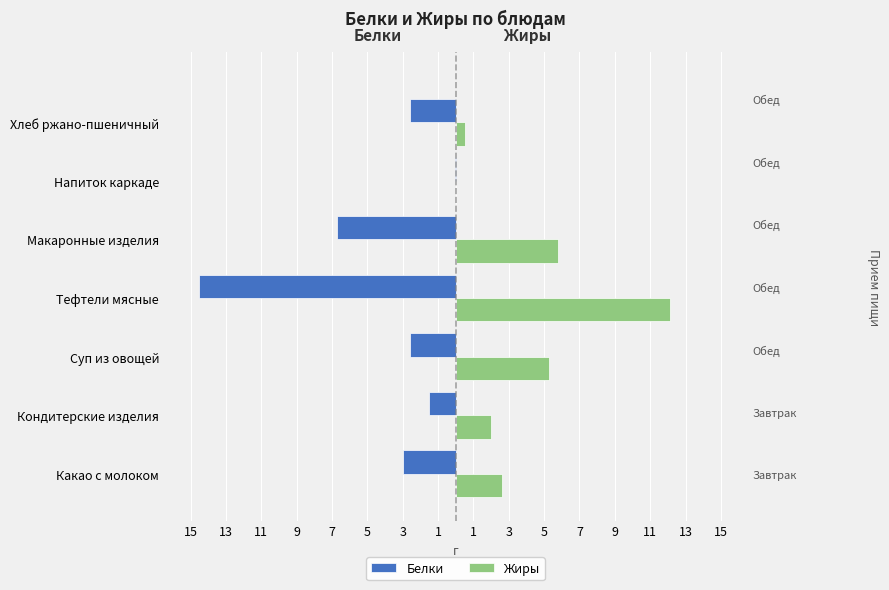

What is the total value across all series at Хлеб ржано-пшеничный?

-2.1